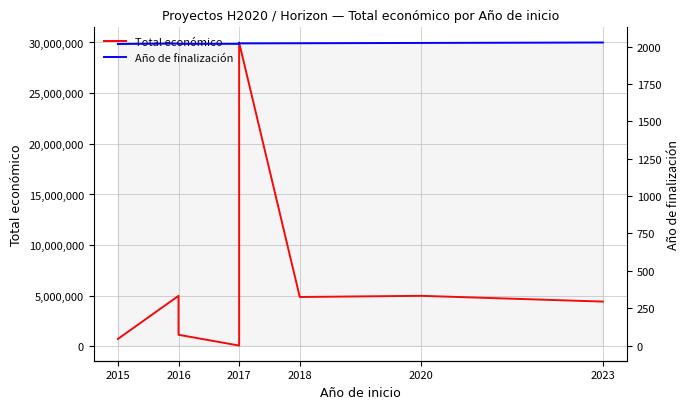

Read the Año de finalización value at 2016, to the nearest 10.

2020